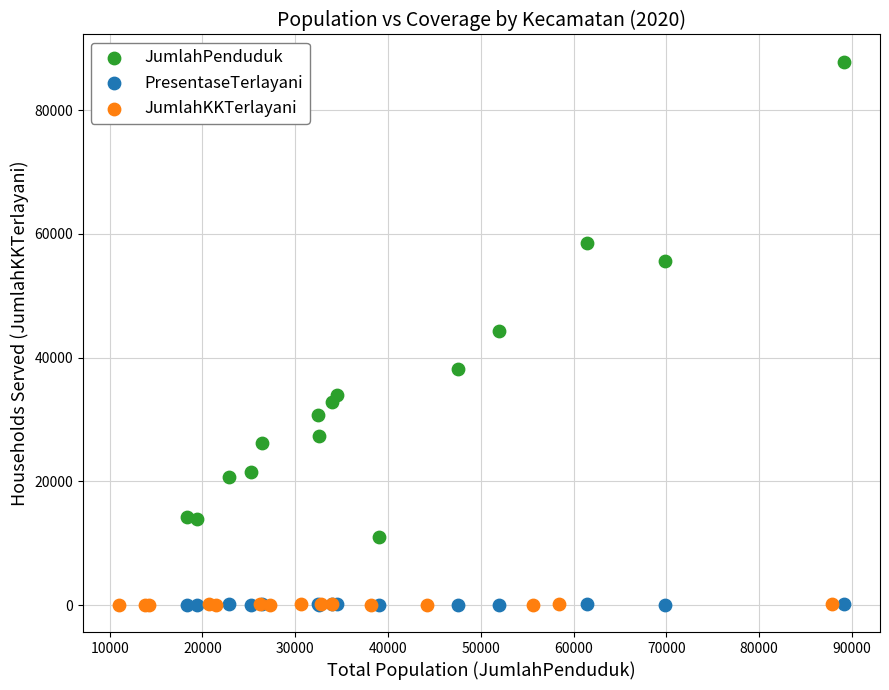

Which series reaches the maximum Y coordinate?

JumlahPenduduk